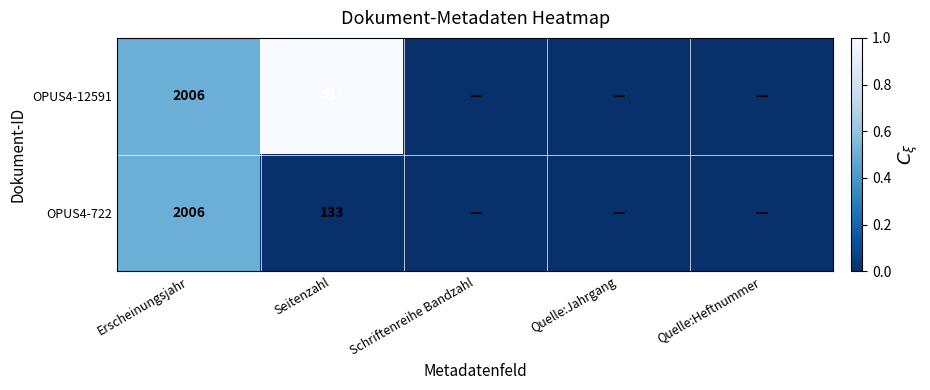

What is the difference between the OPUS4-12591 values at Erscheinungsjahr and Seitenzahl?

1515